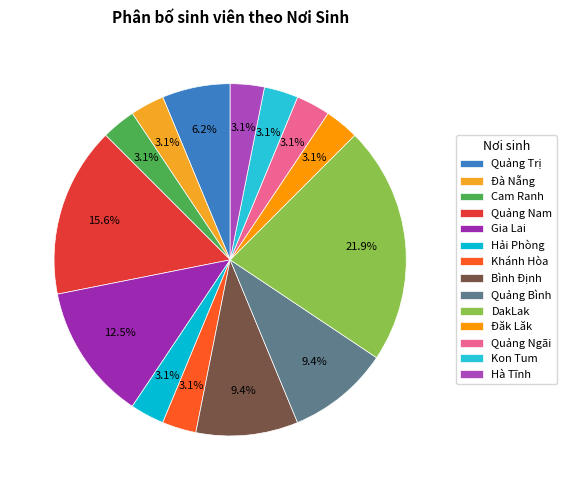

How many segments does this pie chart have?

14